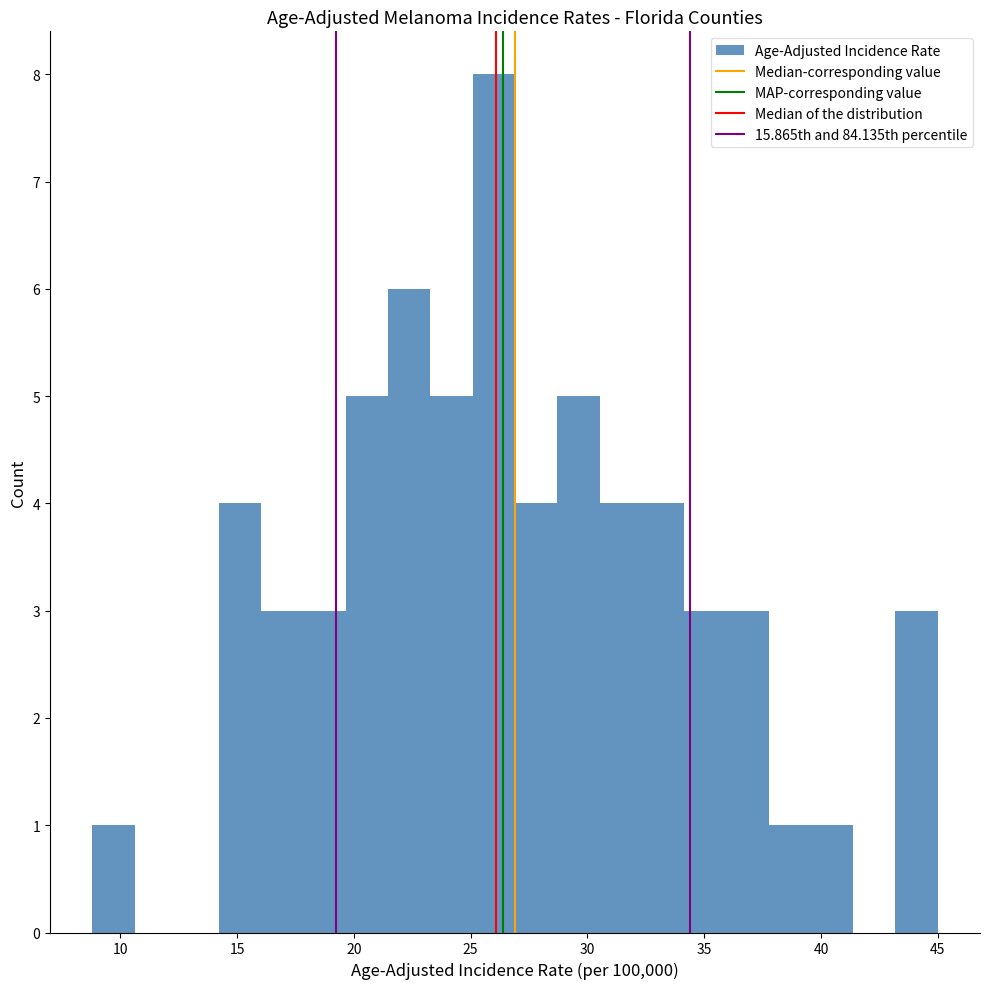

Around what value on the x-axis is the tallest bar? Give the approximate position of its centre, as read against the axis.

26.0